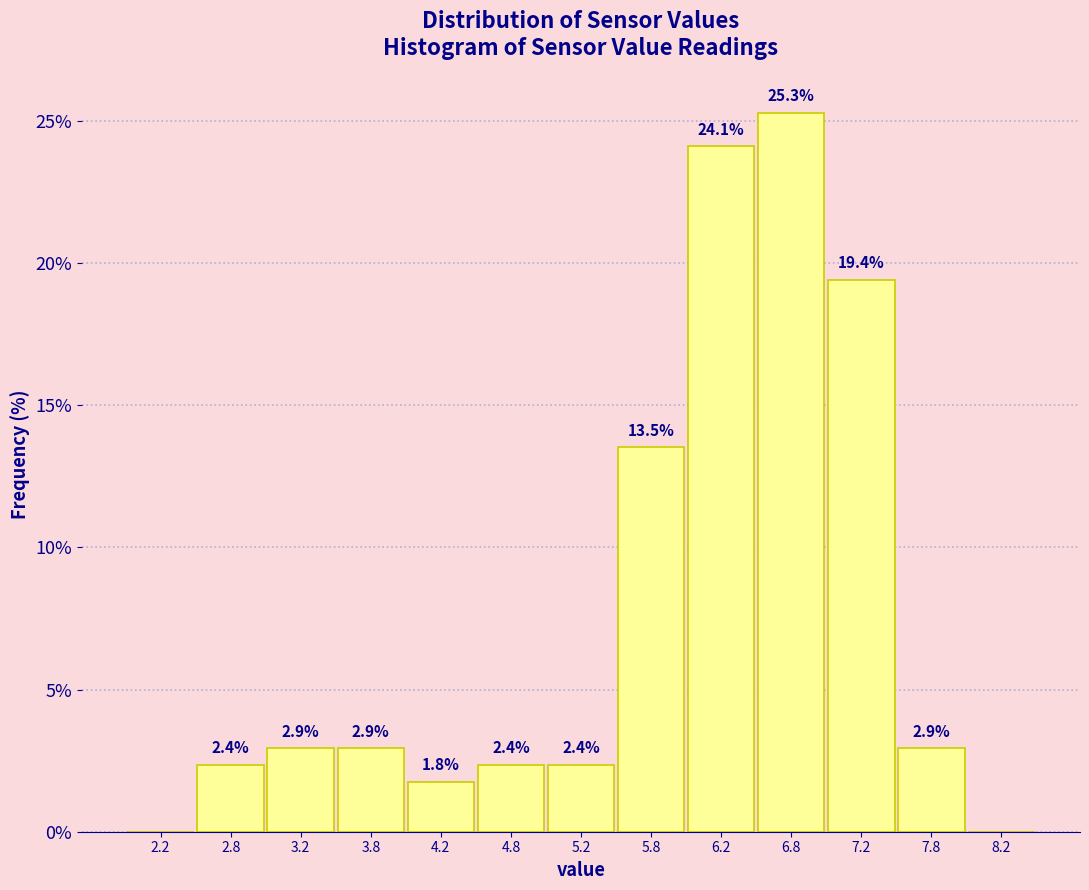

Which range on the x-axis has the tallest bar?

6.5 to 7.0